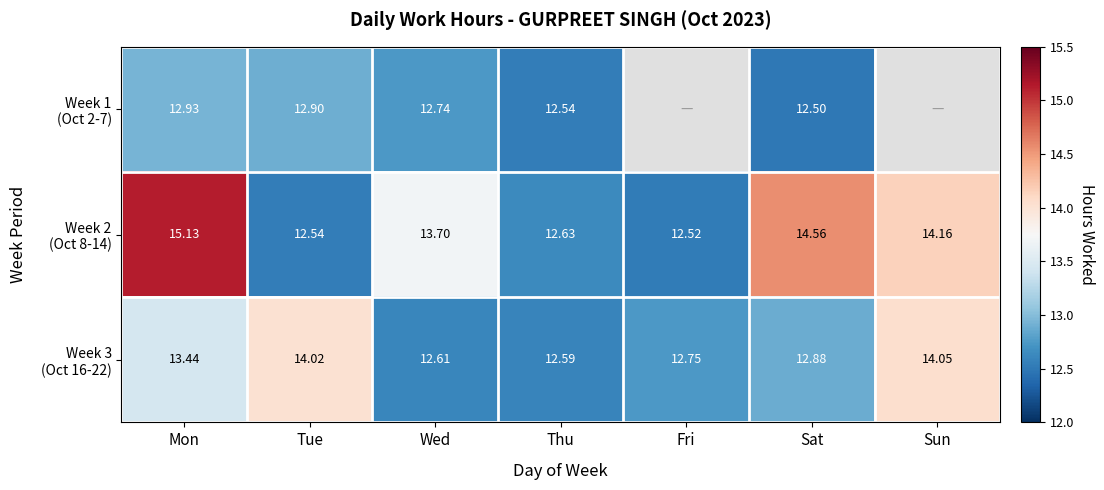

Is it true that Week 2 (Oct 8-14) equals 19.2 at Thu?

False